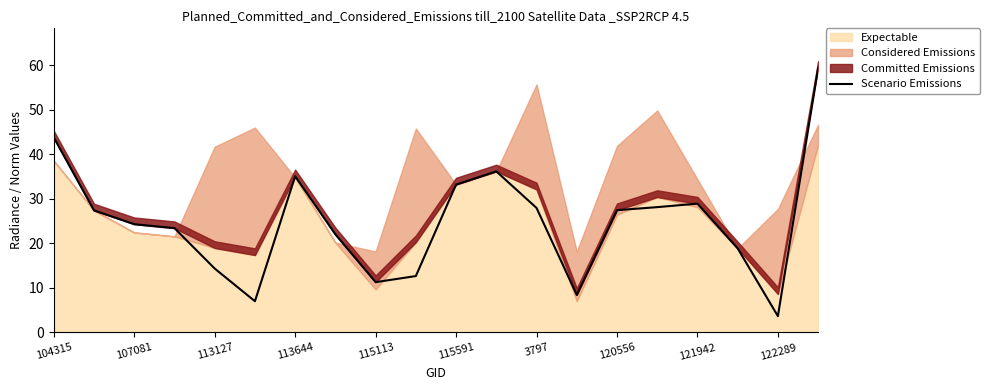

What is the difference between the maximum and minimum values?

55.7